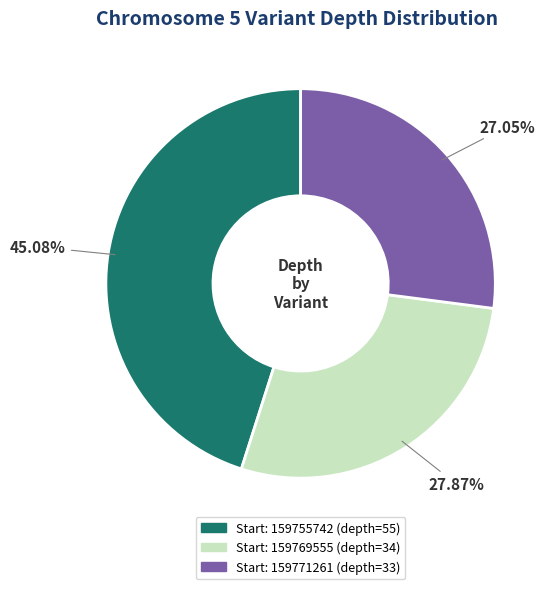

Is there any slice that represents more than half of the pie?

No